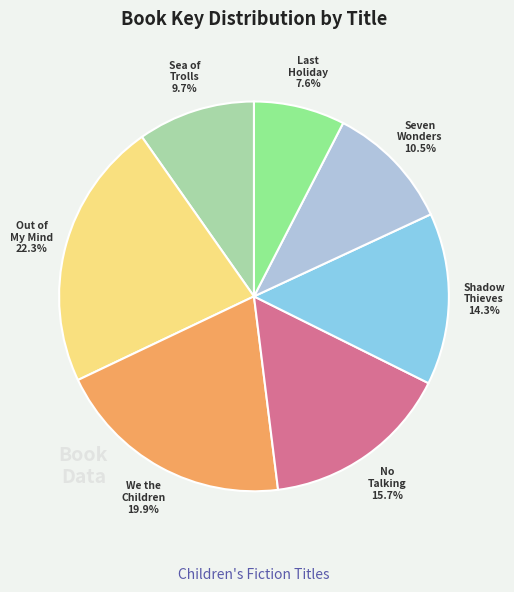

Is there a majority slice in this chart?

No